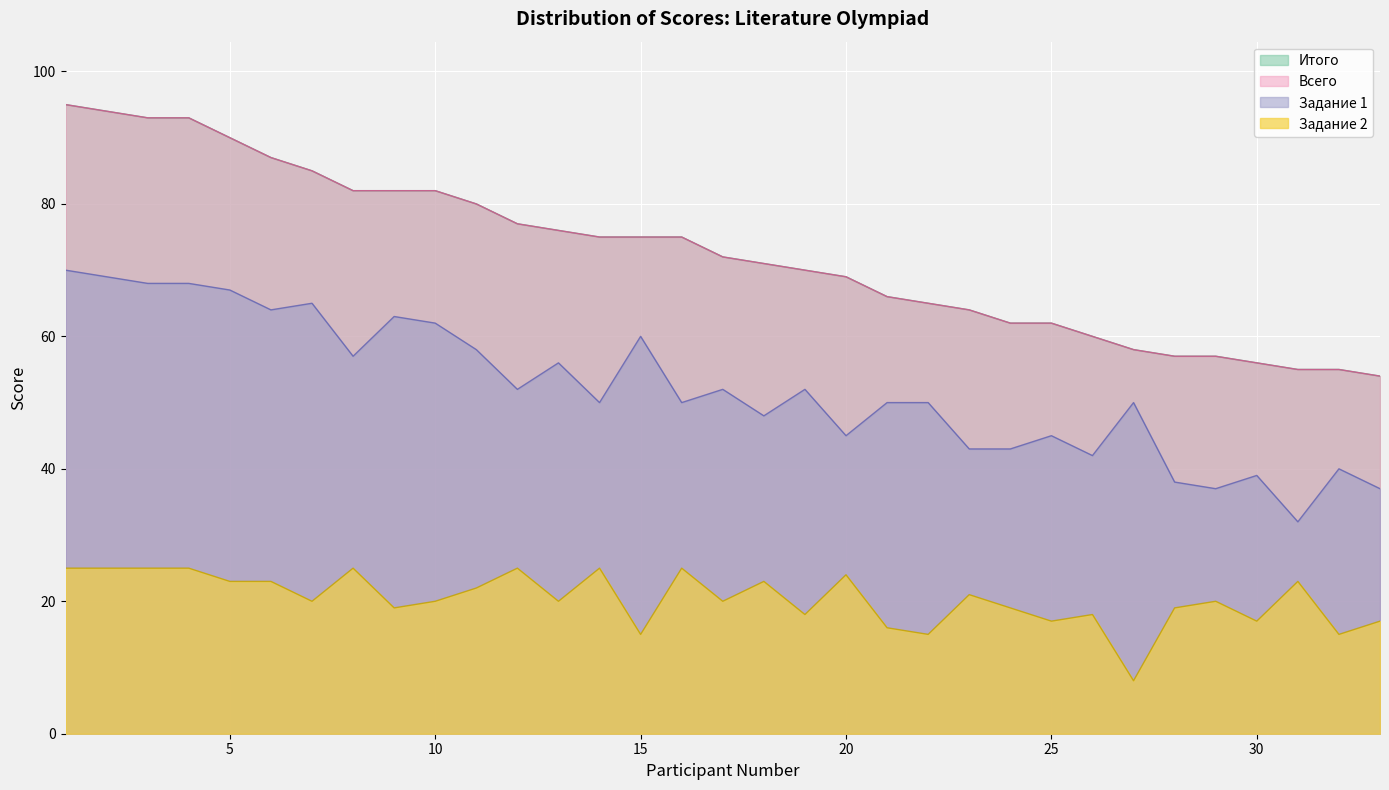

How many data points does each series have?

33